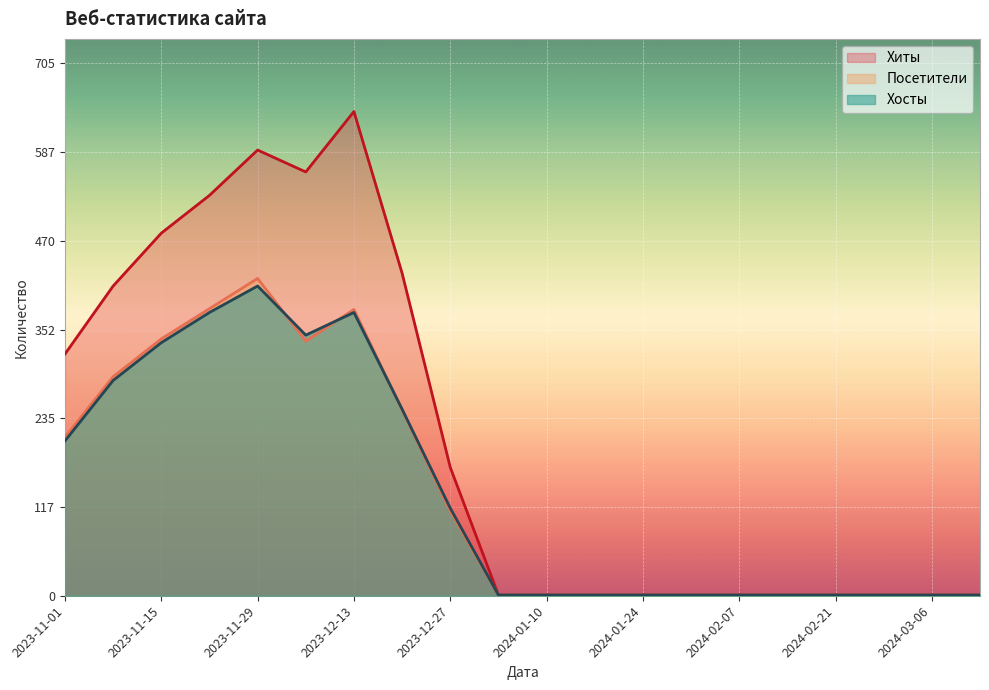

What is the difference between the second highest and minimum values in the Хосты series?

374